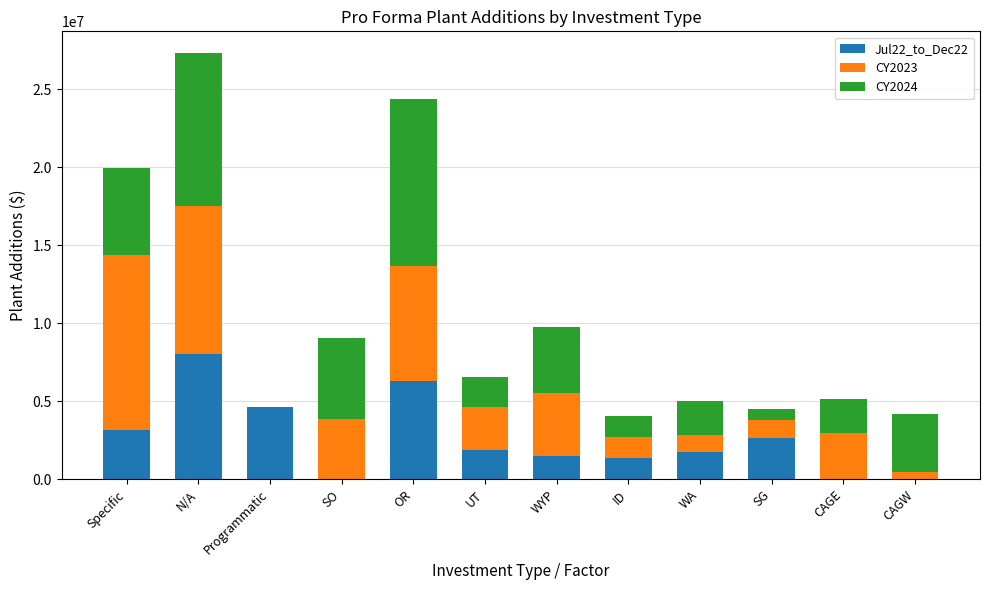

What is the difference between the Jul22_to_Dec22 values at WA and SO?

1757101.0